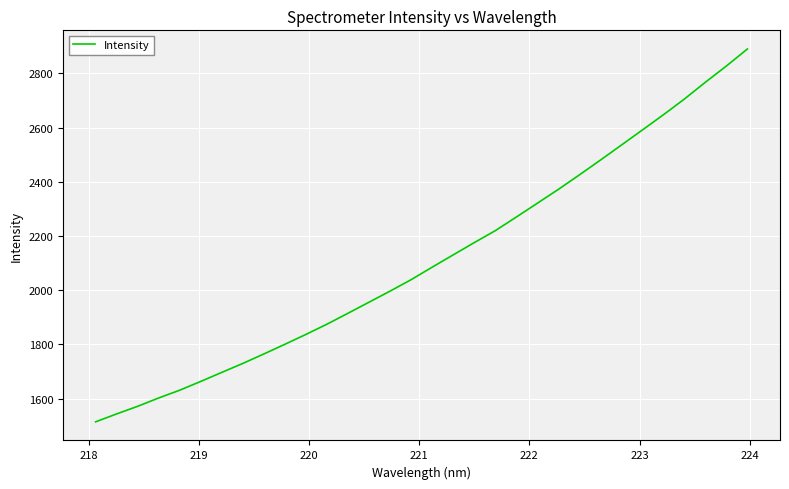

What is the maximum value shown in the chart?

2889.9